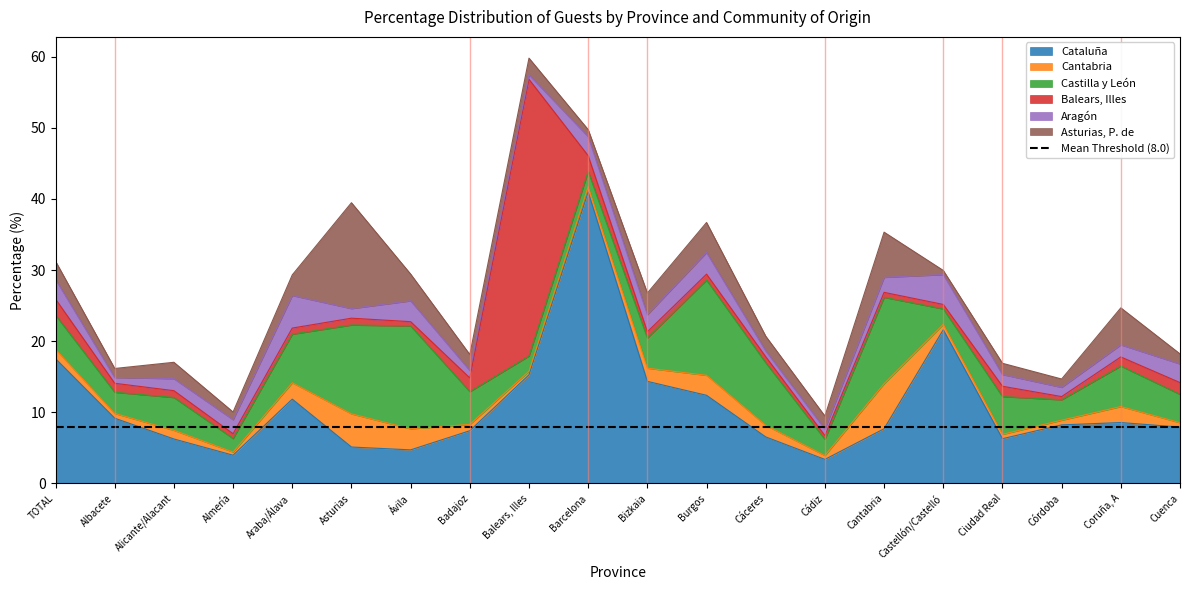

How many interior local valleys does the Aragón series have?

6